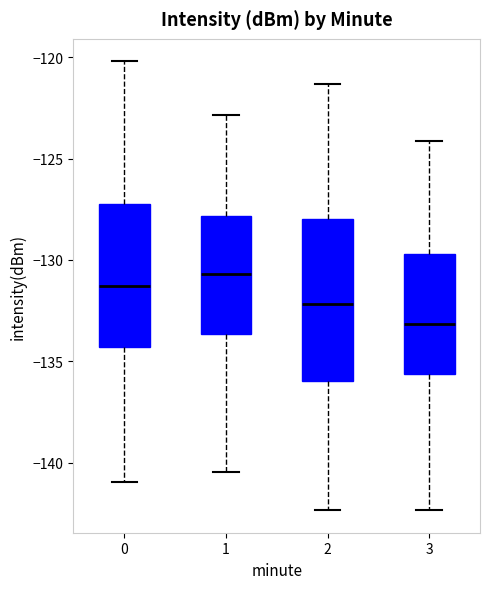

Which box is the tallest, from its lower edge to its upper edge?

2